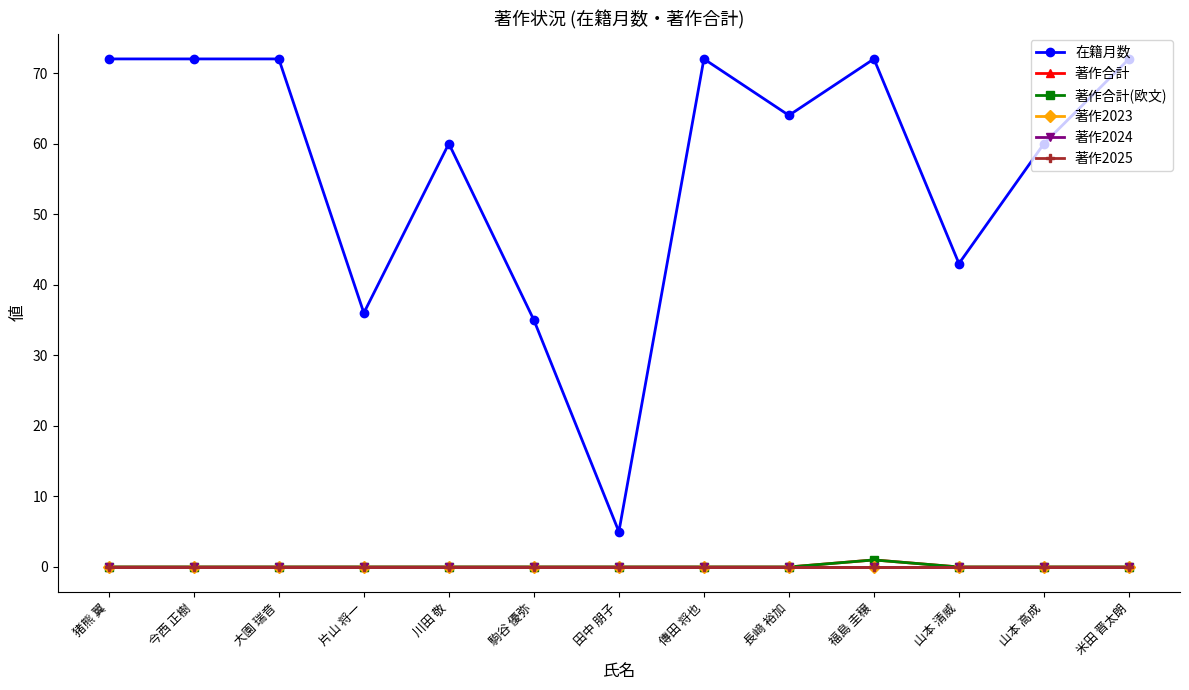

What is the spread (max minus min) of values at 福島 圭穣?

72